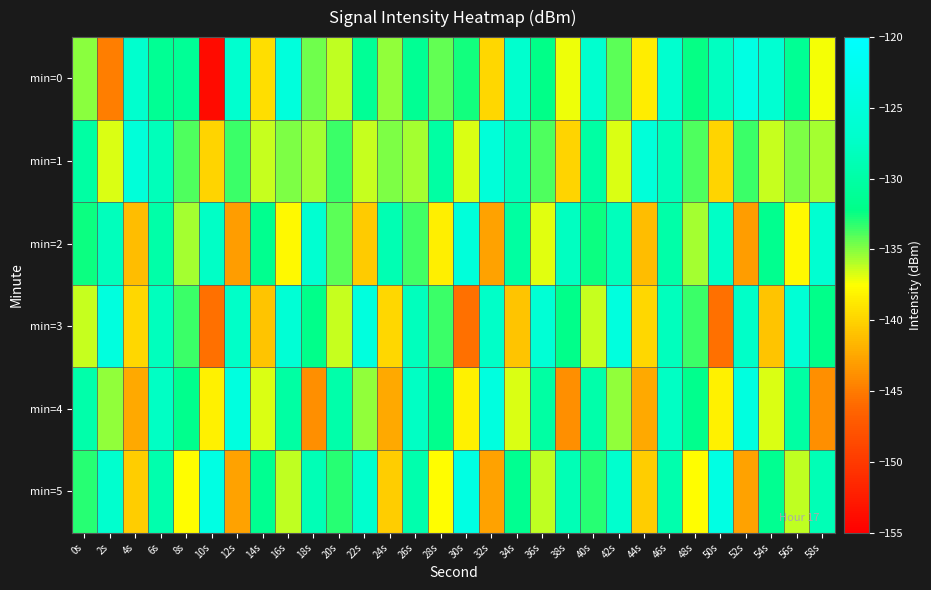

What is the total value across all series at 46s?

-770.1